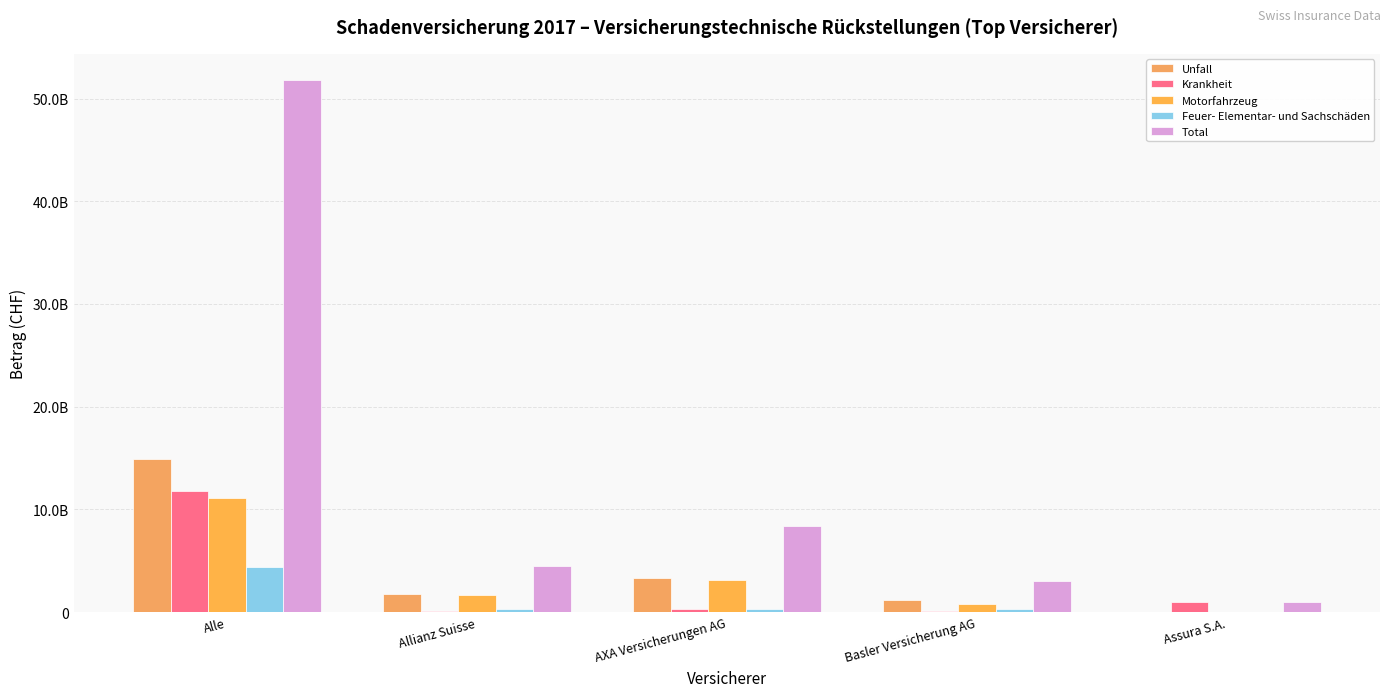

True or false: Total has a value of 1160998076 at Basler Versicherung AG.

False